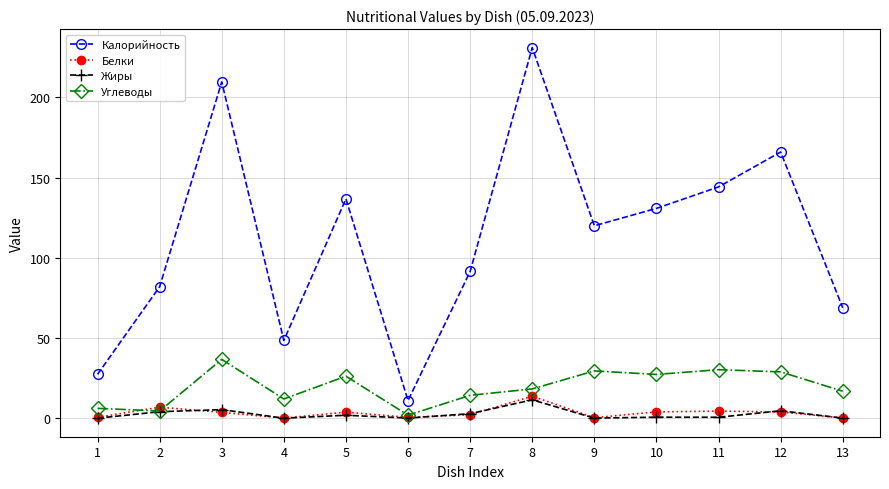

At which category does the chart reach its peak across all series?

8